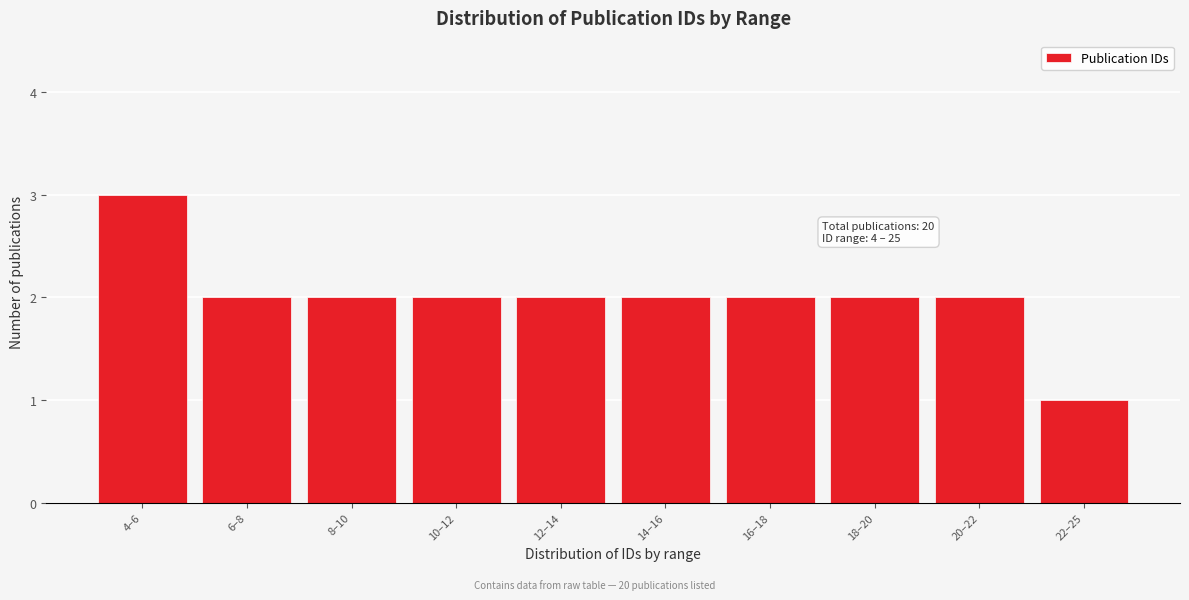

Reading right to left, what are all the values shown in this chart?

1	2	2	2	2	2	2	2	2	3